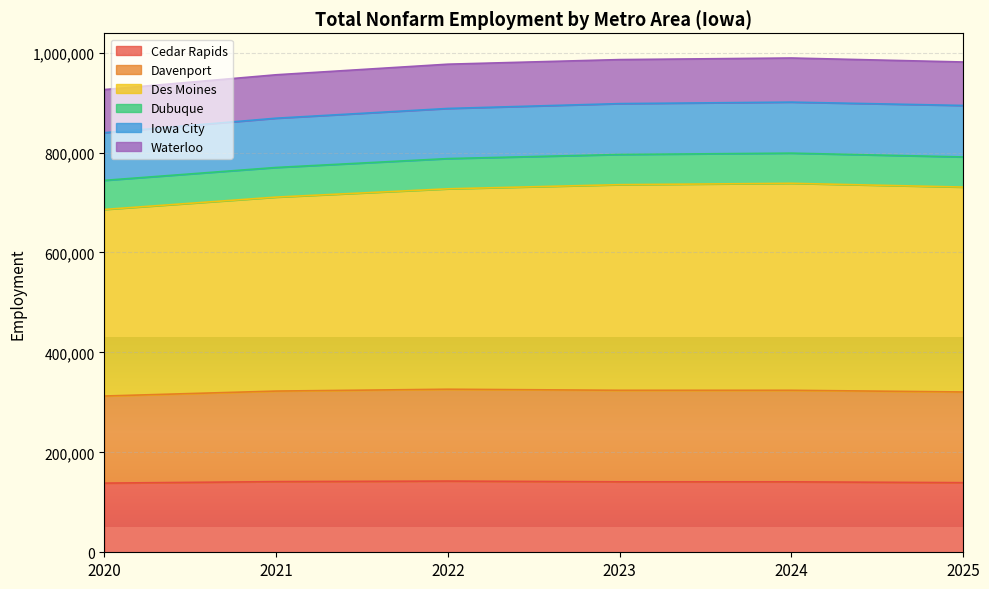

Where is Cedar Rapids nearest to the value 140450?

2023